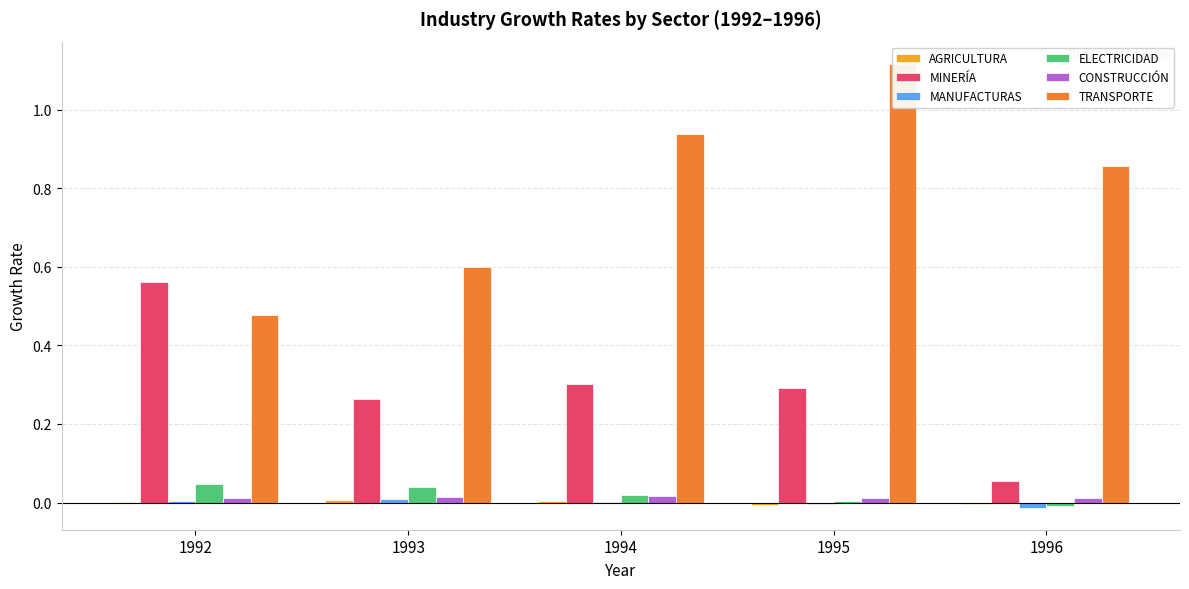

What is the difference between the second highest and minimum values in the MINERÍA series?

0.2